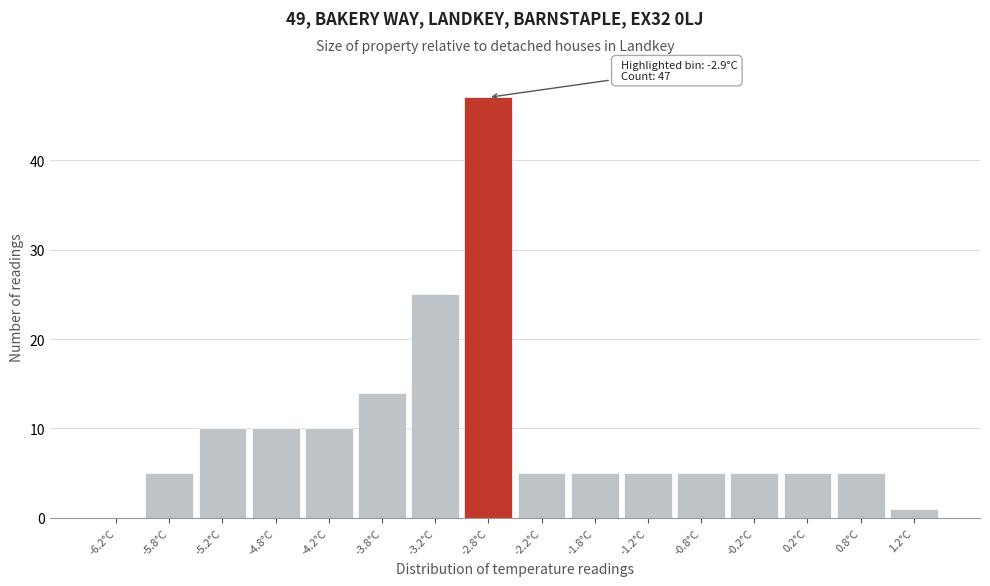

Over which range of the x-axis is the bar tallest?

-3.0 to -2.5